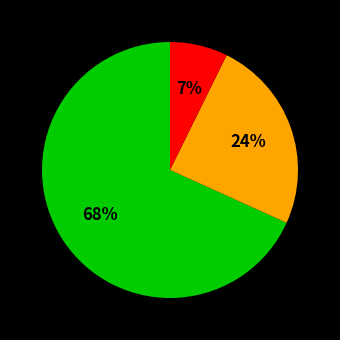

Is there any slice that represents more than half of the pie?

Yes